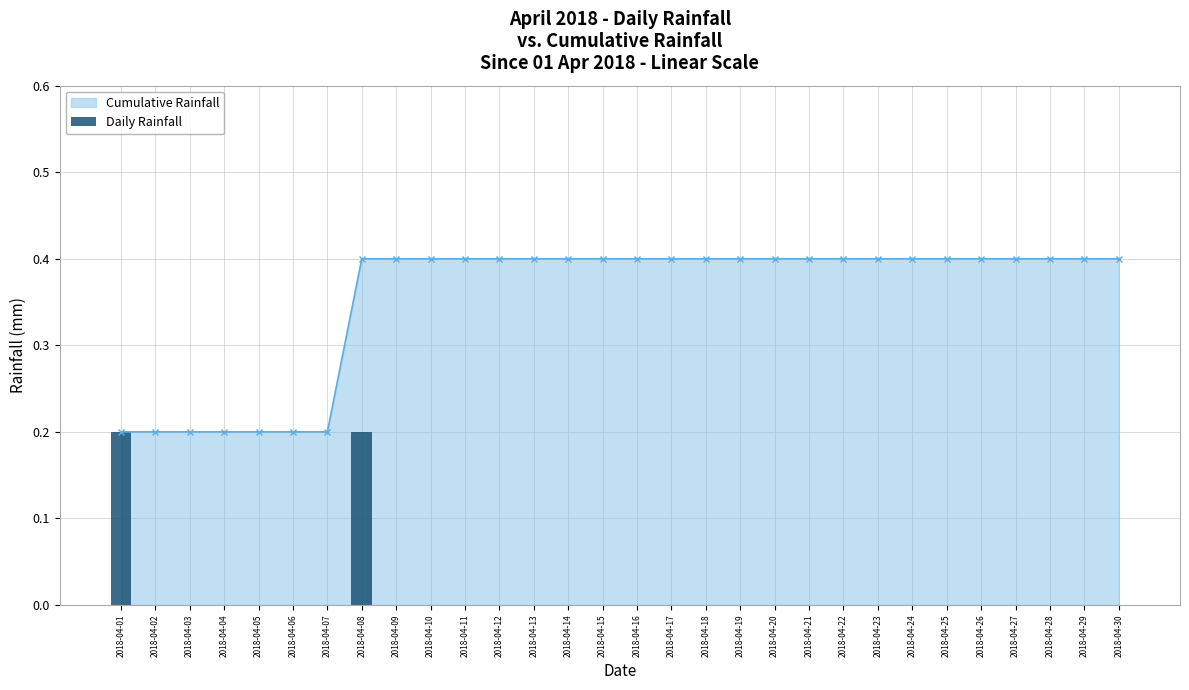

Which category has the lowest value across all series?

2018-04-02